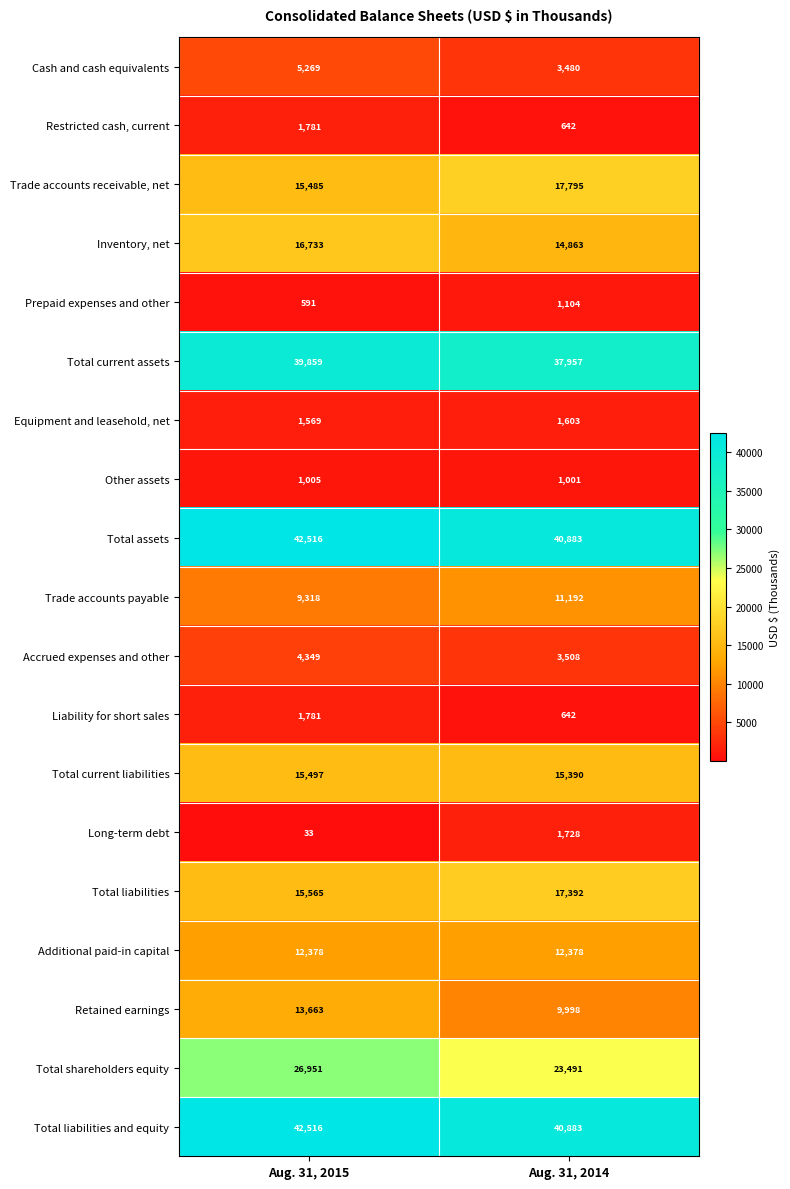

At how many categories does at least one series exceed 835?

2